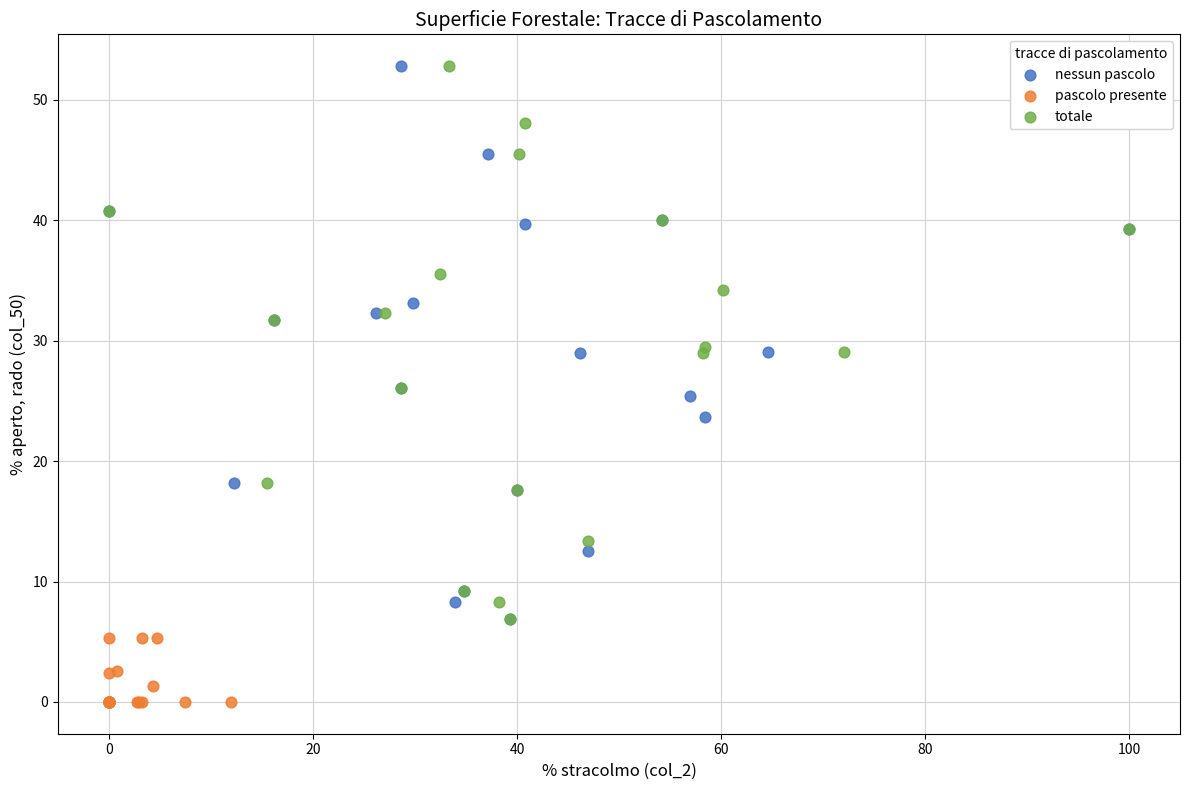

Which series reaches the minimum Y coordinate?

pascolo presente